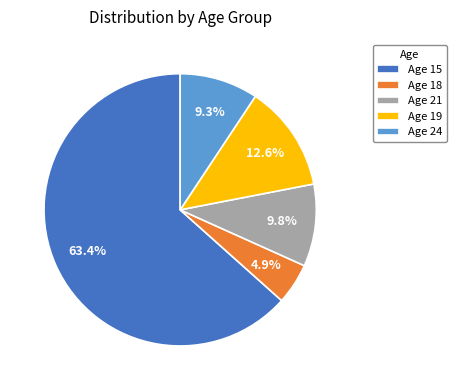

Which slice is the smallest?

Age 18